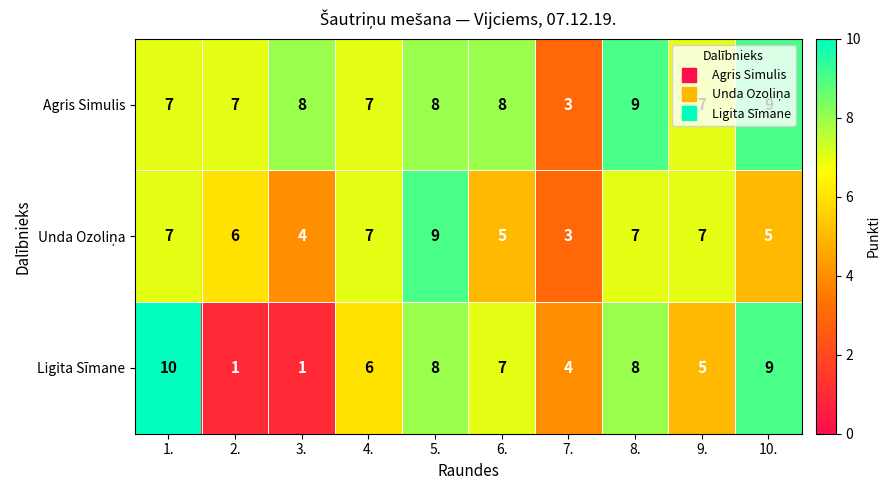

The value of Agris Simulis at 9. is 7. True or false?

True